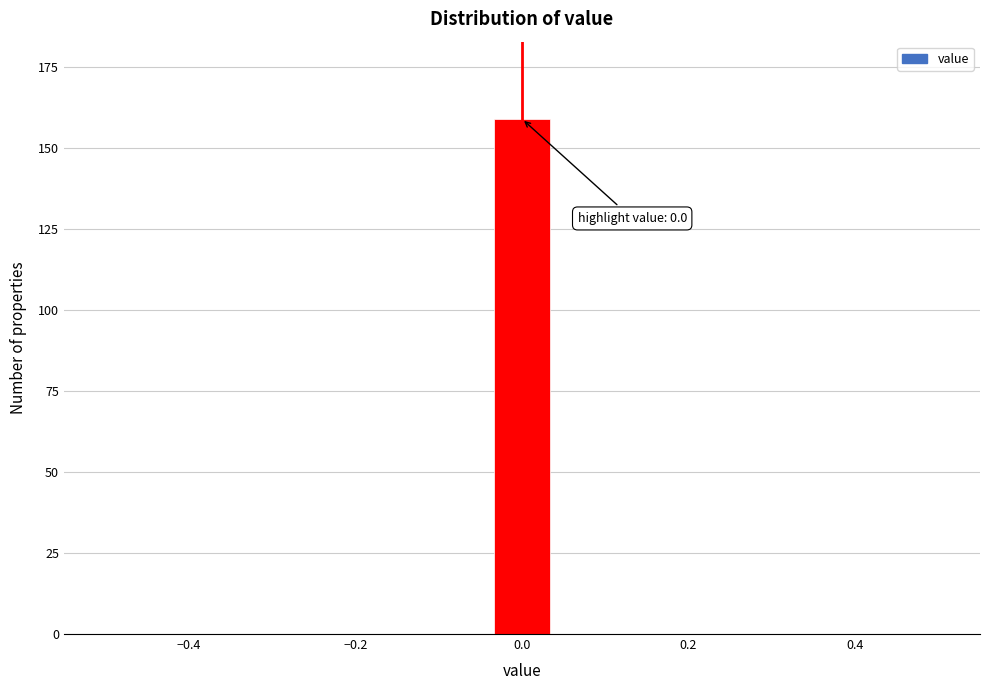

Around what value on the x-axis is the tallest bar? Give the approximate position of its centre, as read against the axis.

0.00